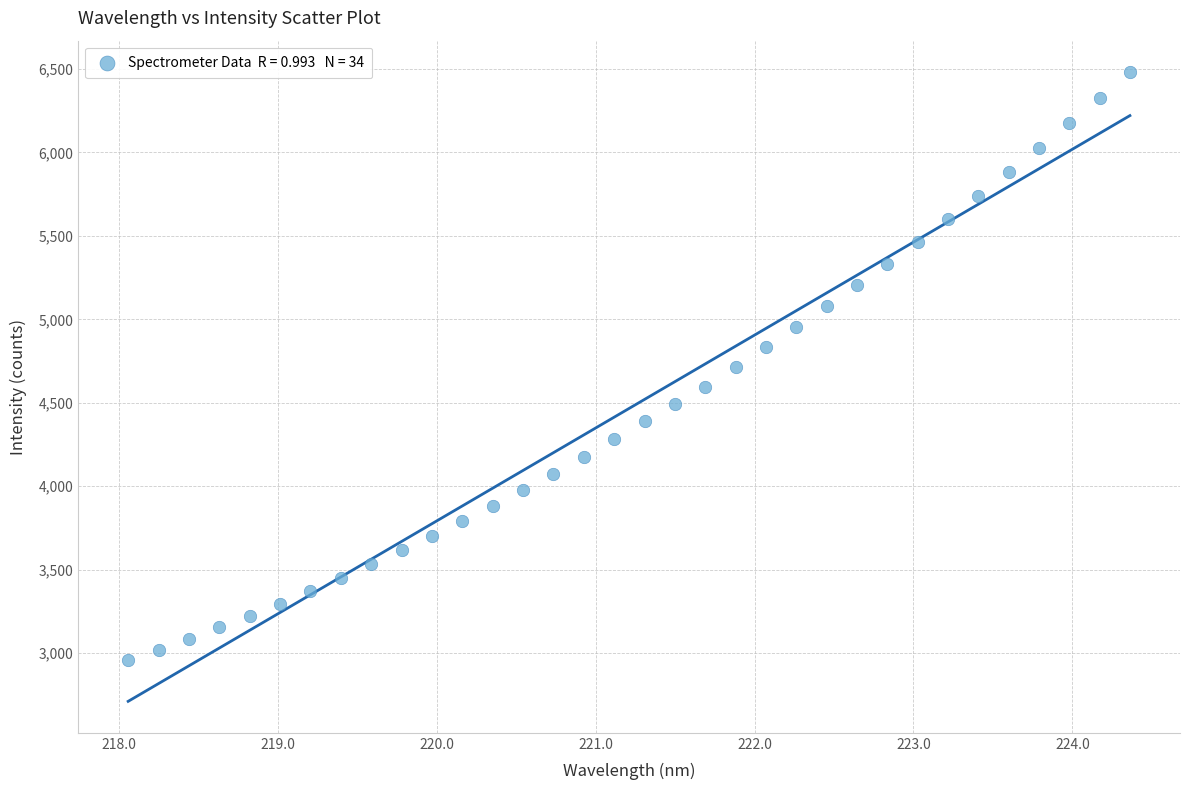

What is the range of X values (max minus min)?

6.3